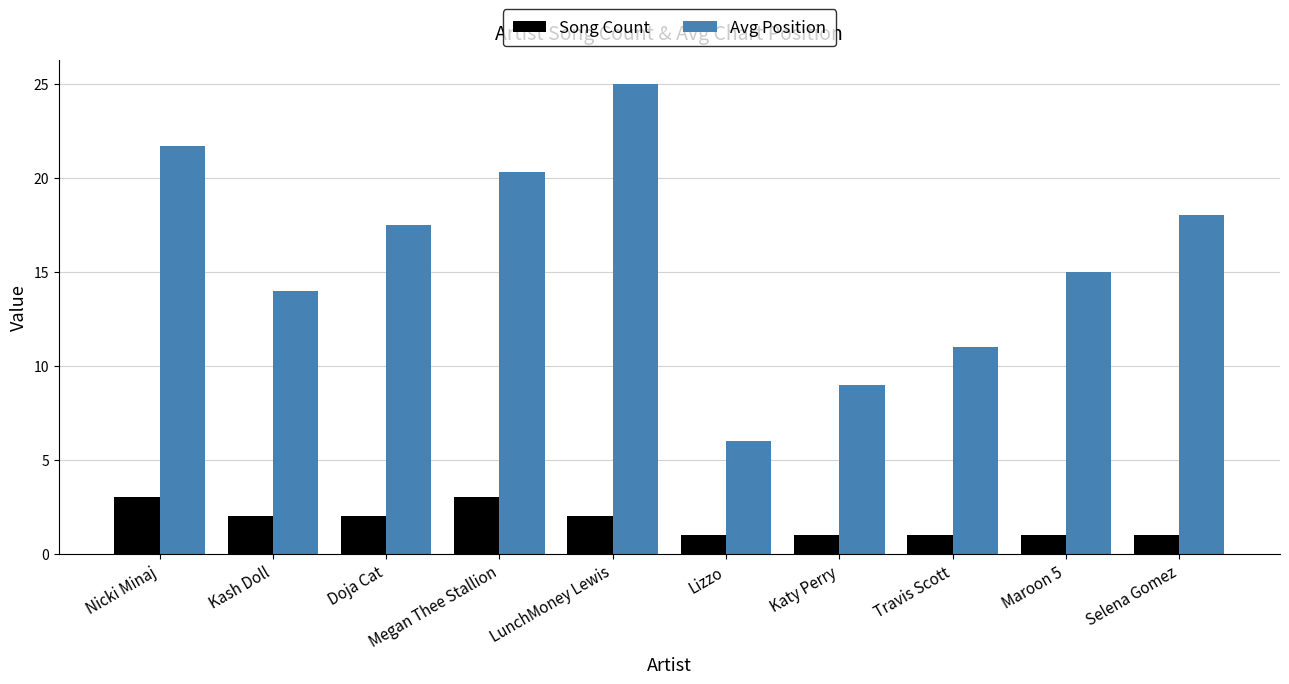

What is the minimum value for Avg Position?

6.0